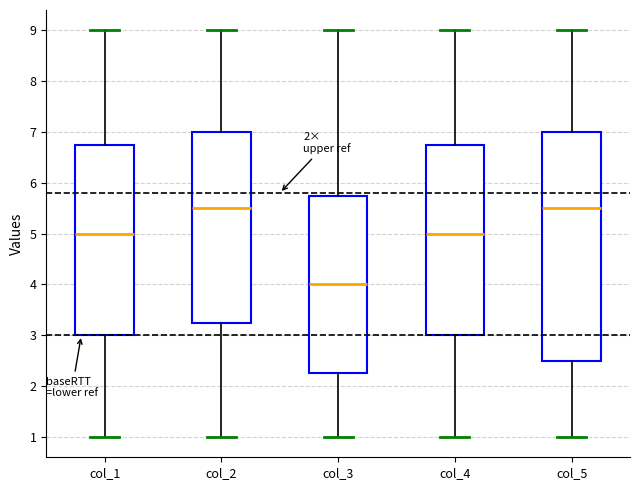

Which box is the tallest, from its lower edge to its upper edge?

col_5